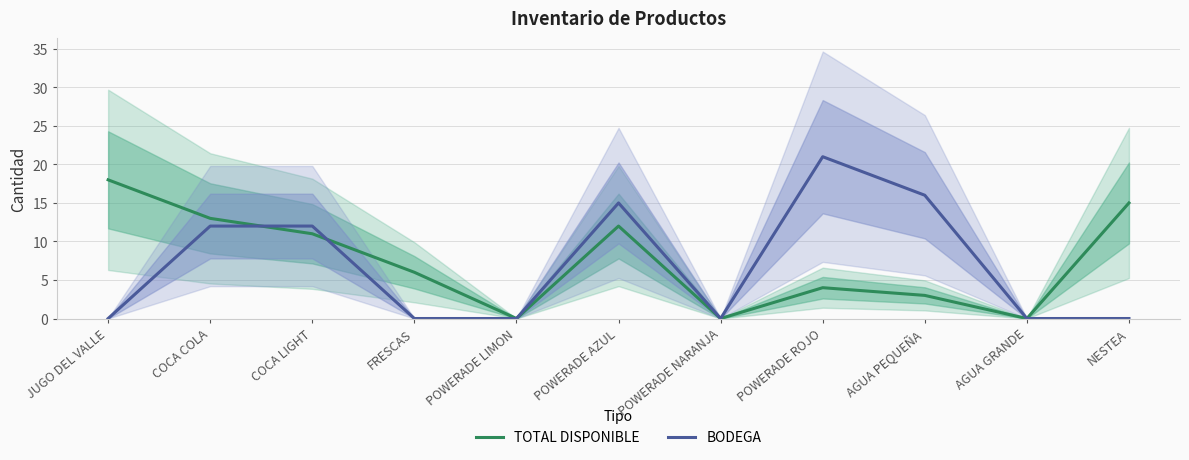

Rank the series by their average value, from highest to lowest.

TOTAL DISPONIBLE, BODEGA